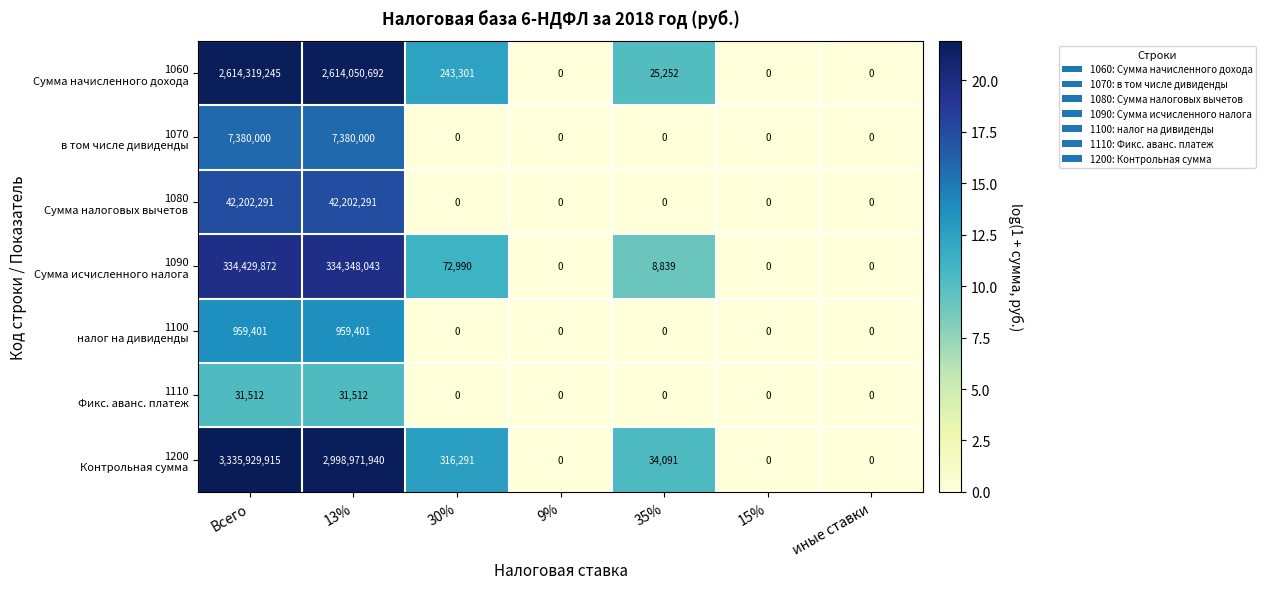

How many series are shown in this chart?

7